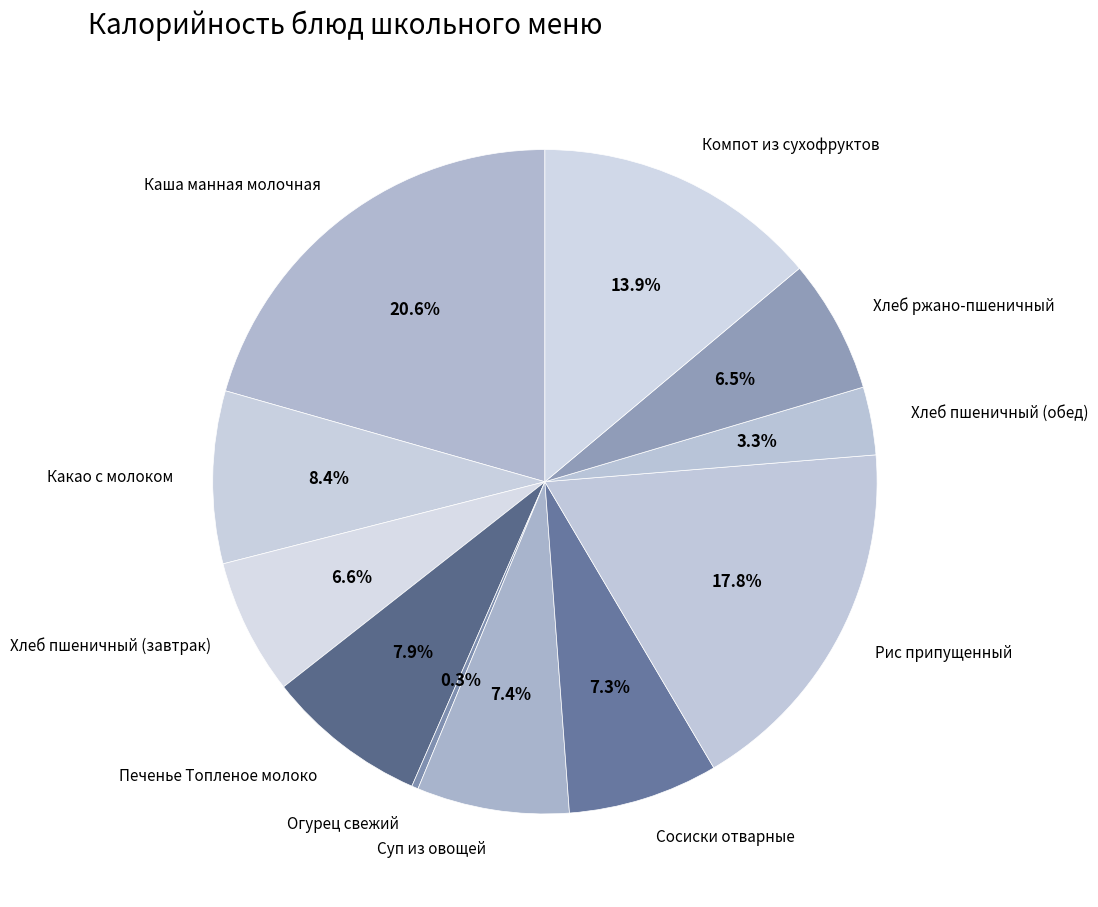

Is it true that Компот из сухофруктов is 6% of the pie?

False